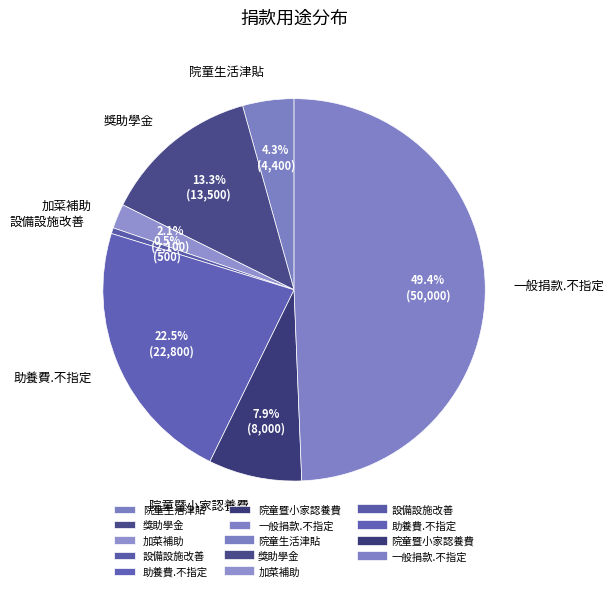

What is the smallest slice in the pie chart?

設備設施改善